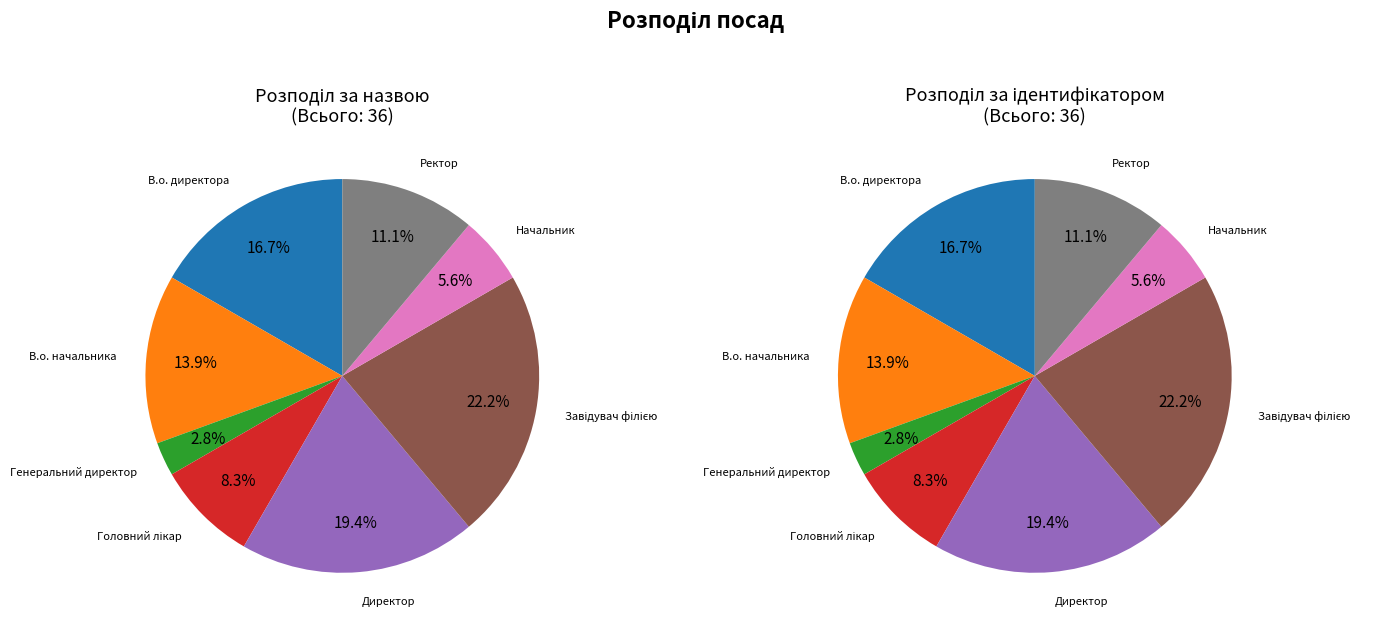

Which has a higher value, В.о. директора or Директор?

Директор